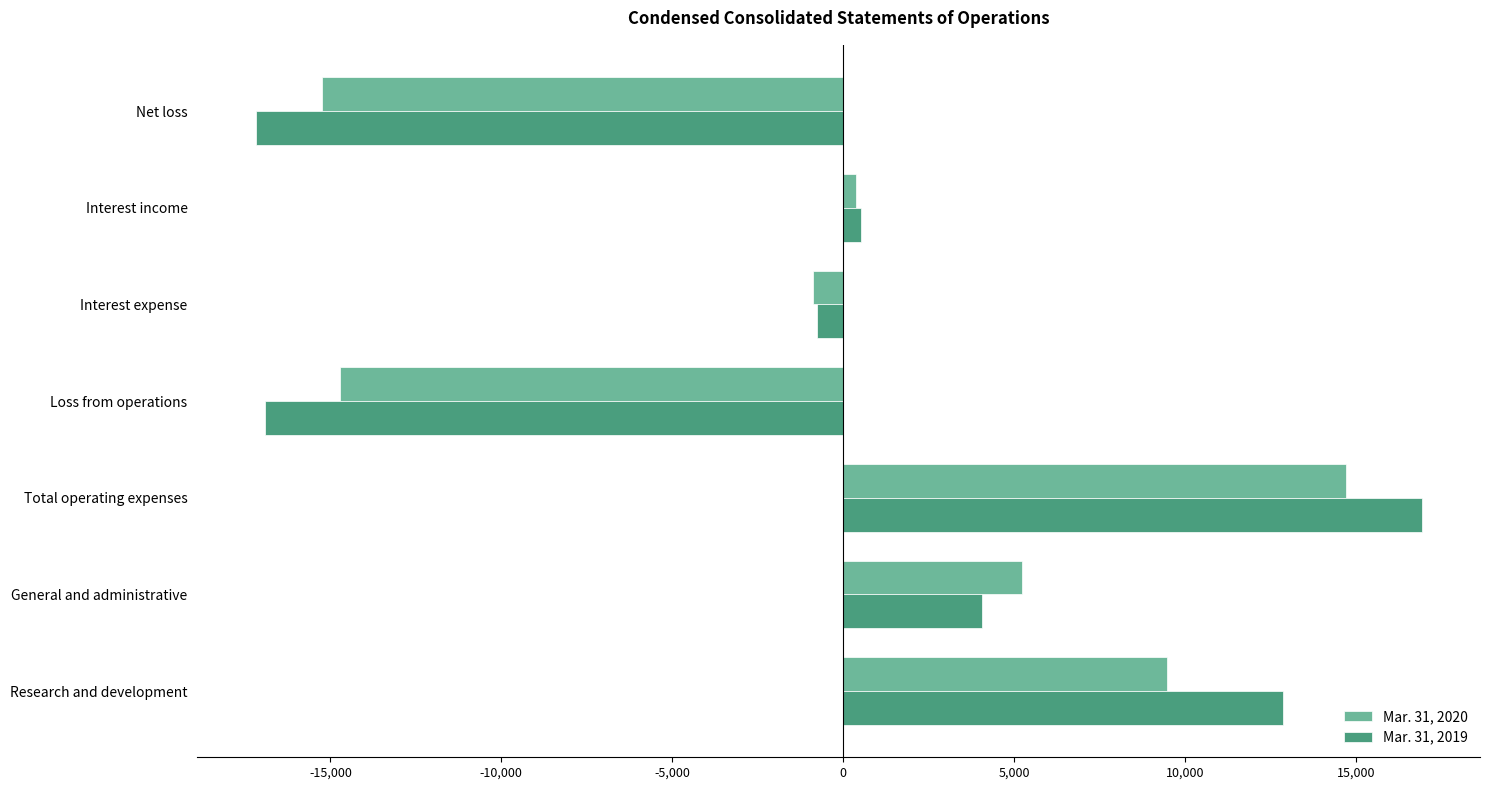

Is the value of Mar. 31, 2020 at Interest expense greater than the value of Mar. 31, 2019 at Loss from operations?

Yes